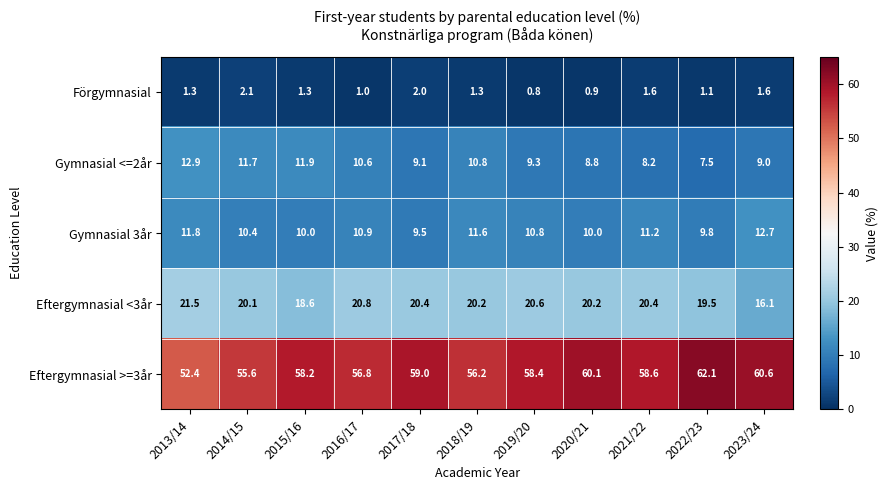

What is the average value of the Gymnasial <=2år series?

10.0